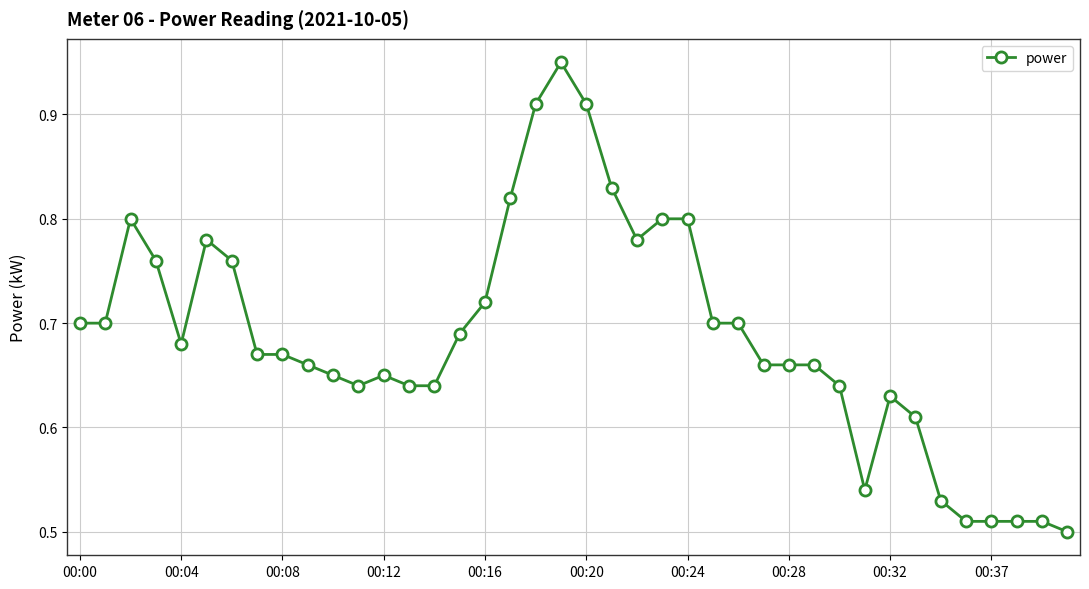

What is the sum of all values?

27.5